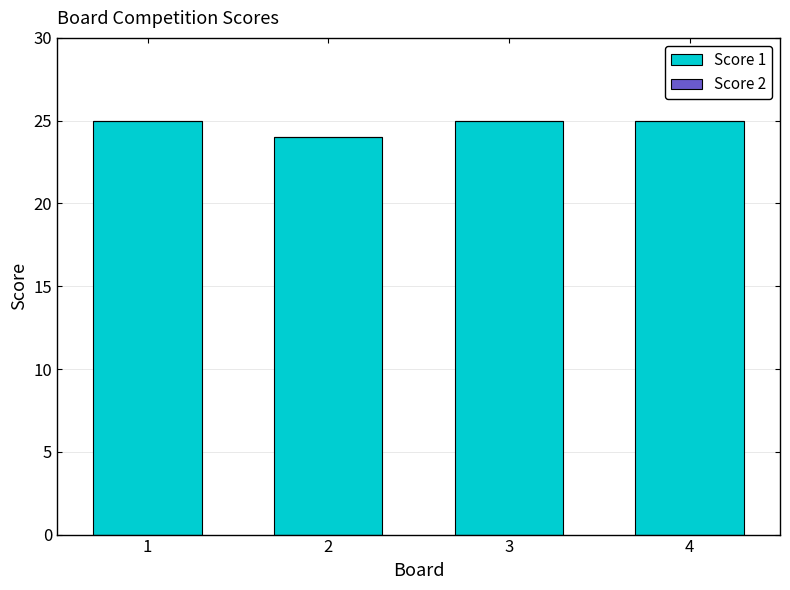

What is the minimum value shown in the chart?

24